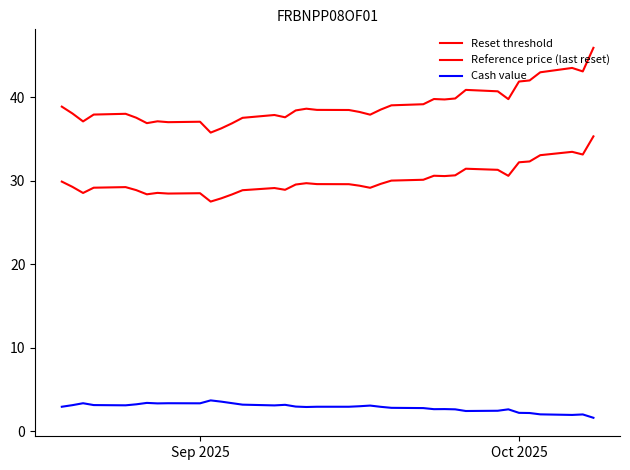

How many lines are shown in the chart?

3